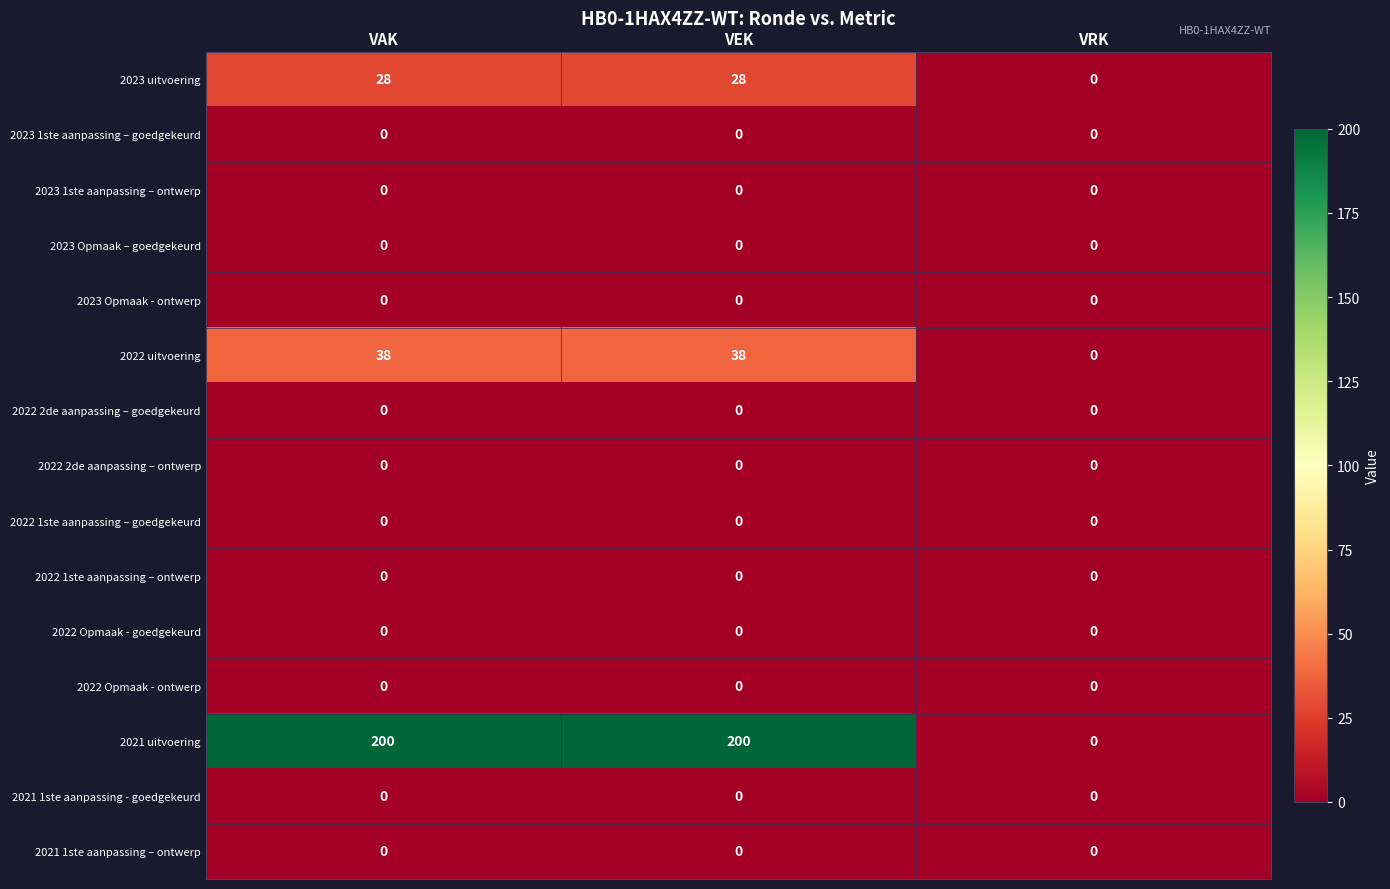

The value of 2021 uitvoering at VEK is 200. True or false?

True